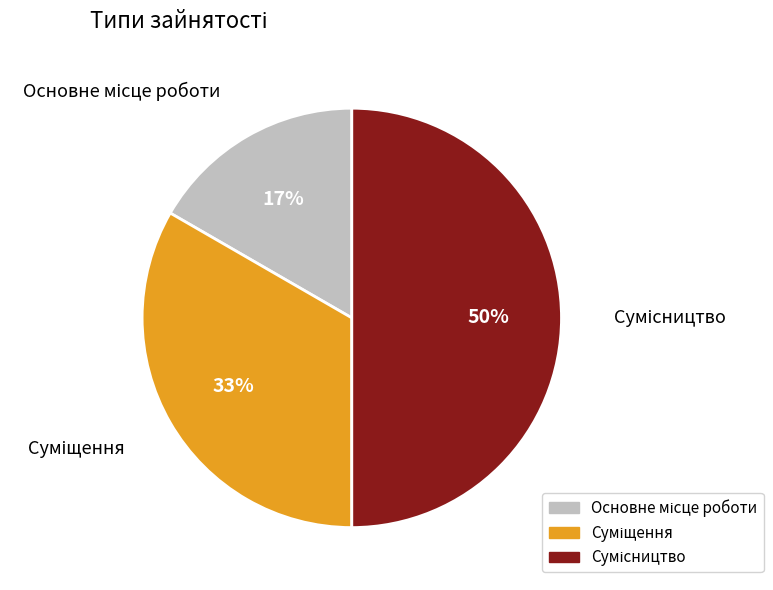

To the nearest percent, what is the difference between the largest and smallest slice percentages?

33%